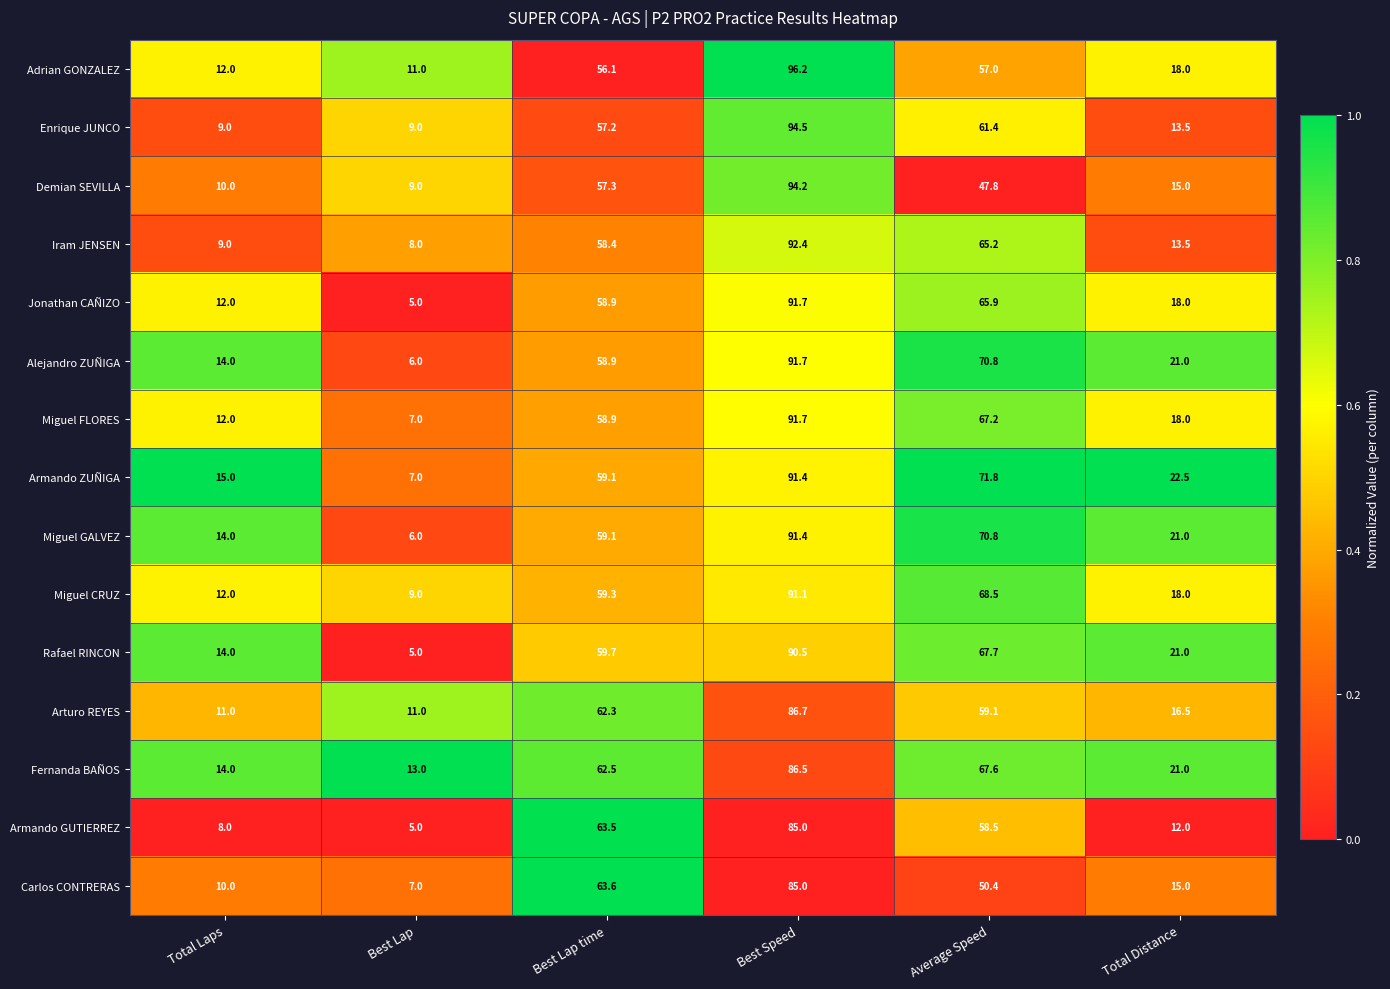

At which label is Demian SEVILLA closest to 51?

Average Speed